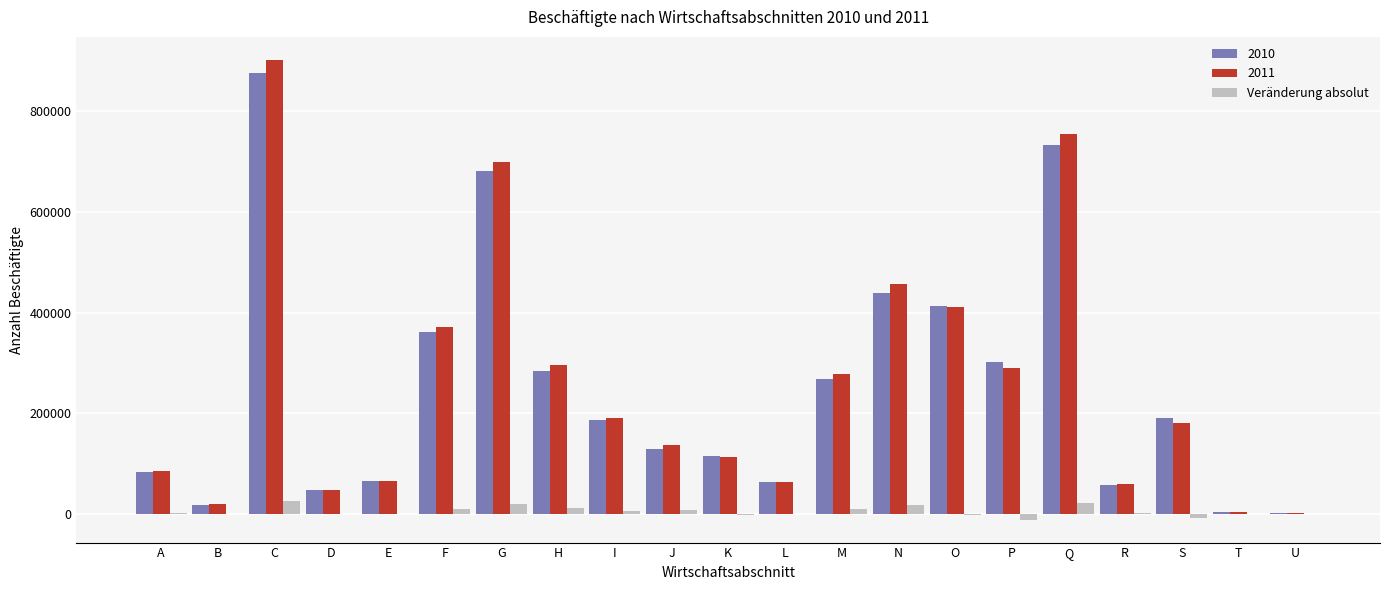

Is the value of Veränderung absolut at P greater than the value of 2011 at N?

No